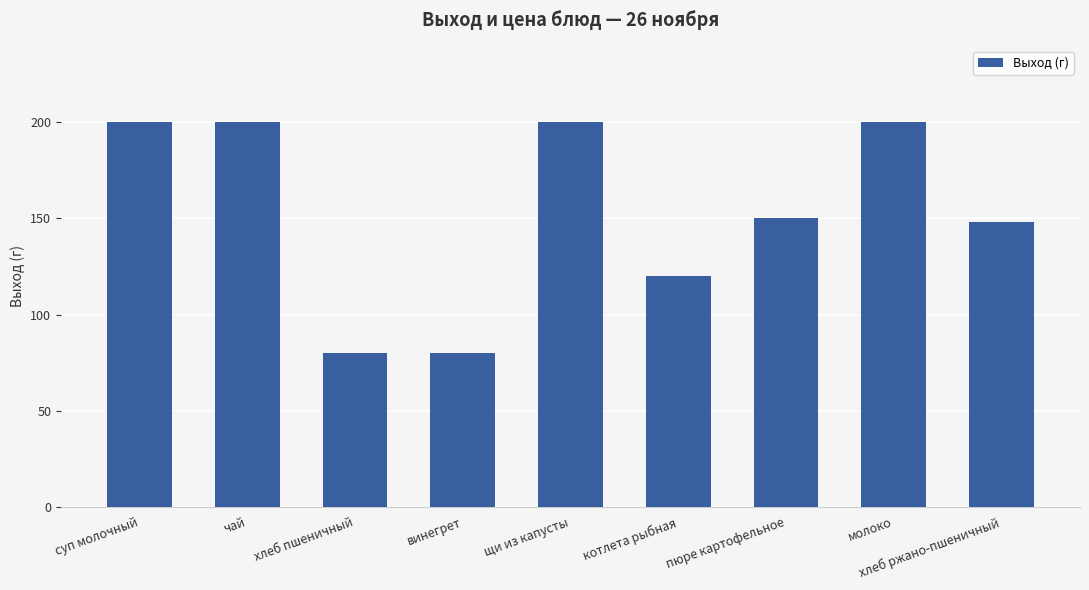

What is the sum of the values at суп молочный and хлеб пшеничный?

280